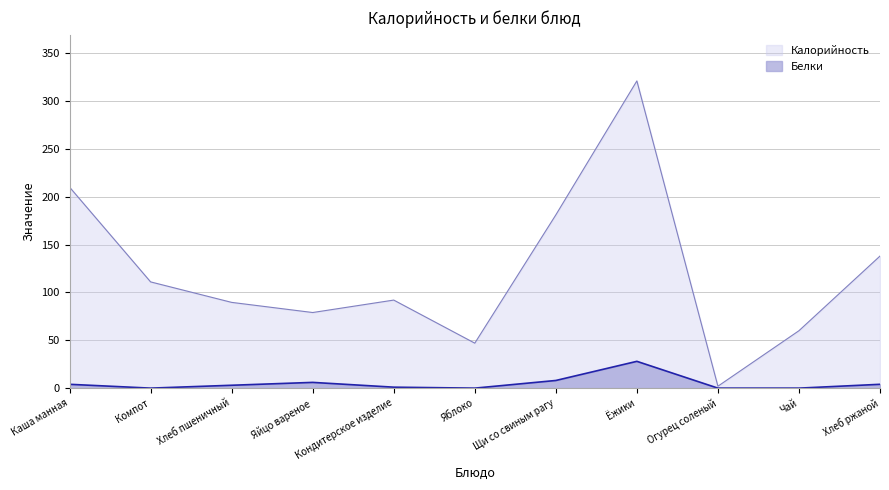

True or false: Белки and Калорийность intersect in this chart.

False